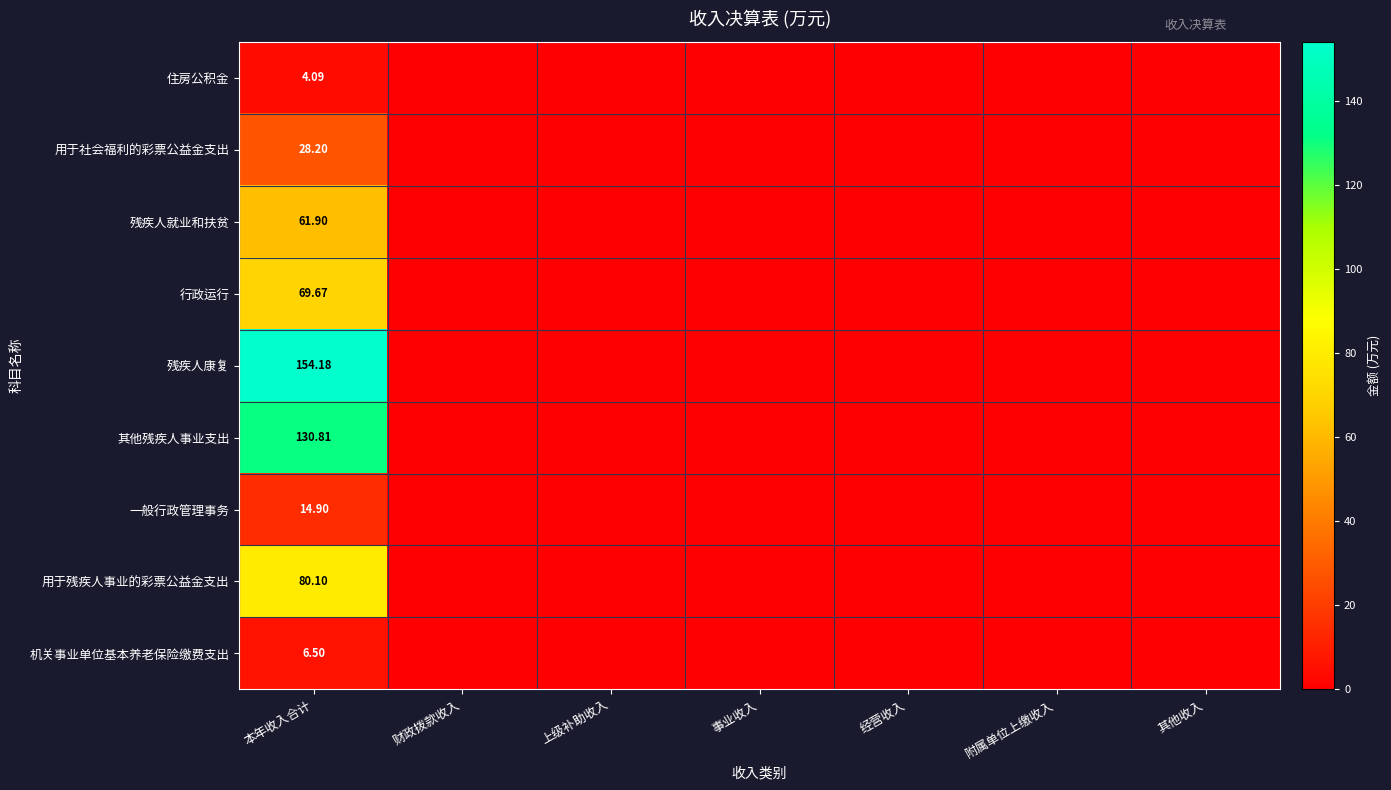

Which series has the largest total across all categories?

残疾人康复